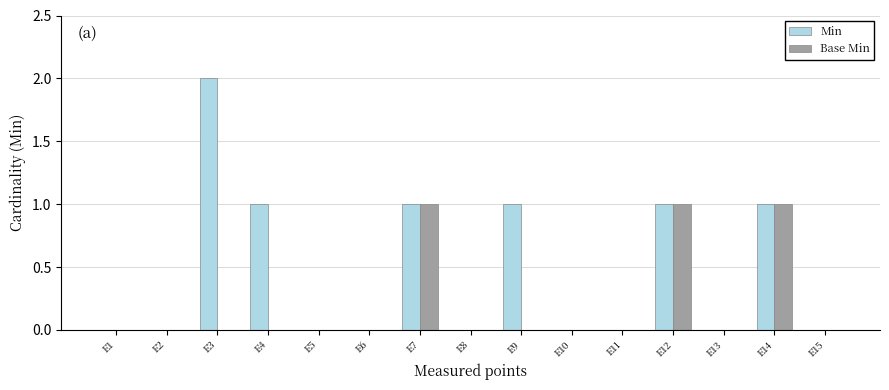

What is the maximum value for Base Min?

1